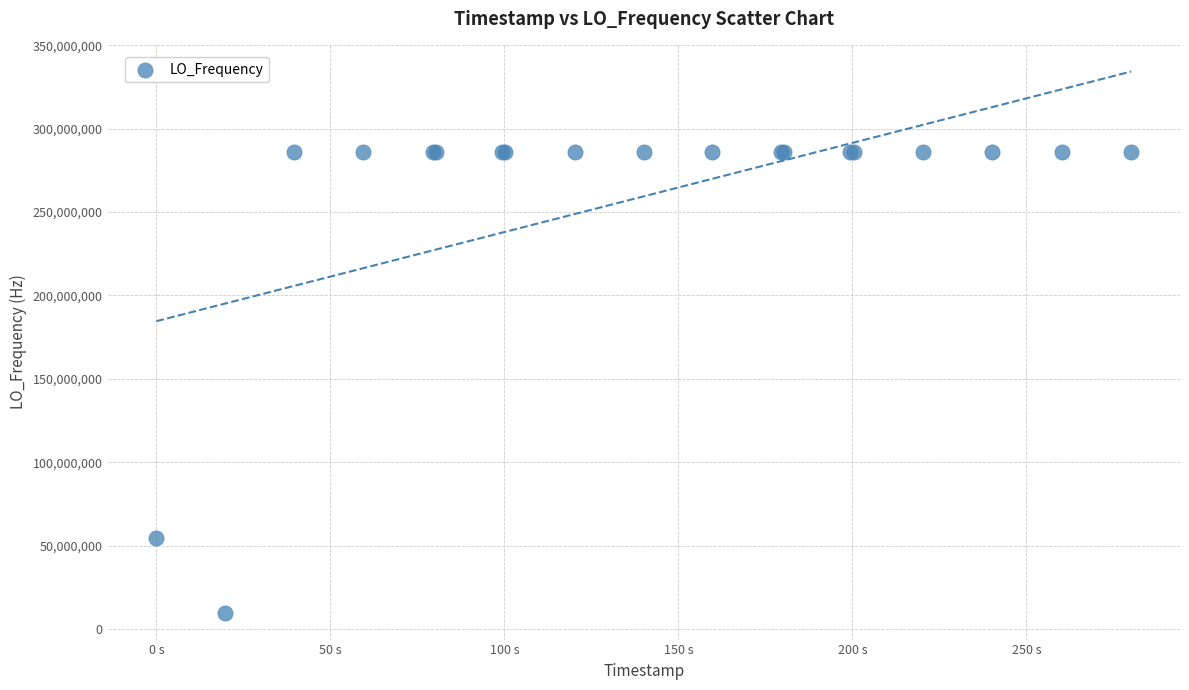

What Y value in the scatter plot is closest to 148023497?

54729314.4